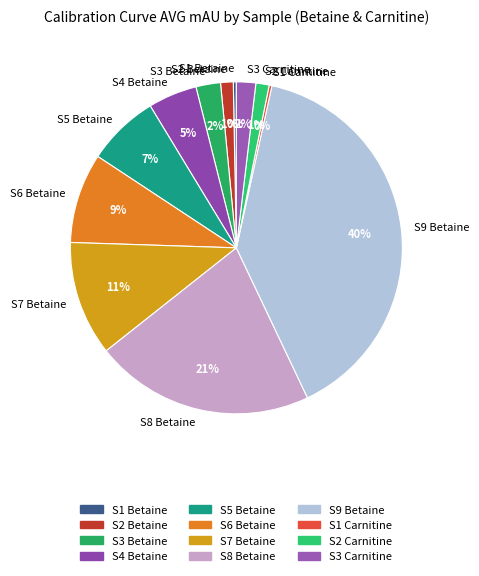

To the nearest percent, what is the combined percentage of S2 Betaine and S9 Betaine?

41%